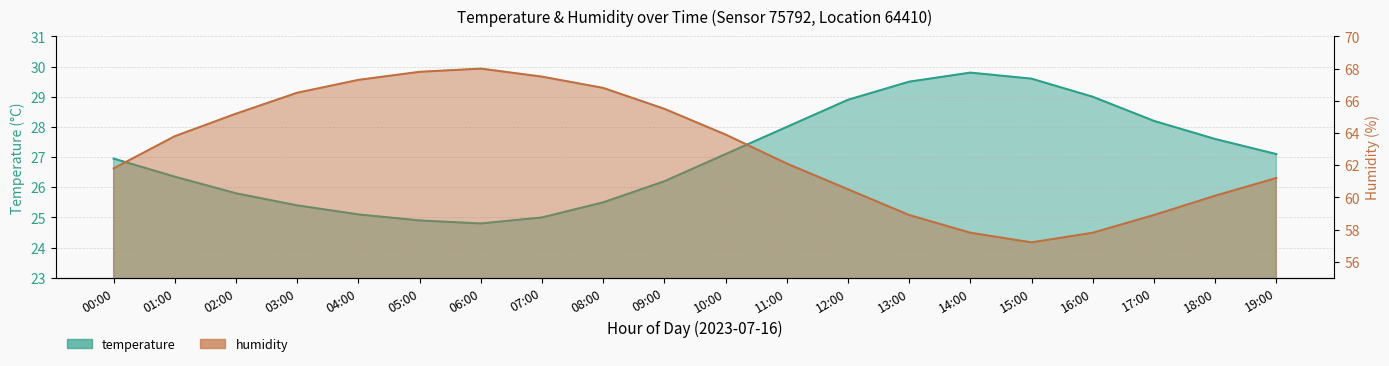

What is the difference between the temperature values at 06:00 and 03:00?

0.6